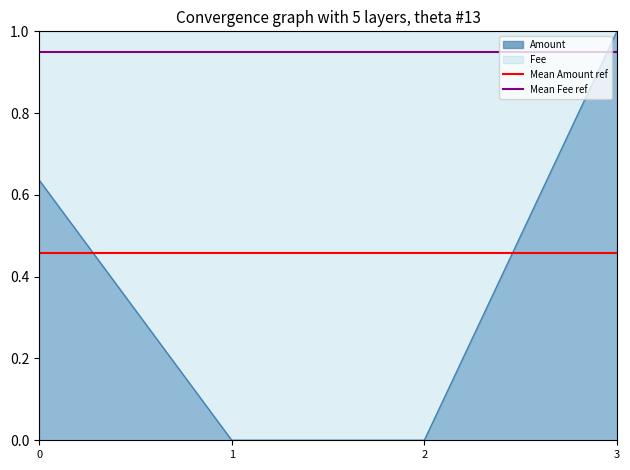

The Amount series shows 1.1 at 0. True or false?

False